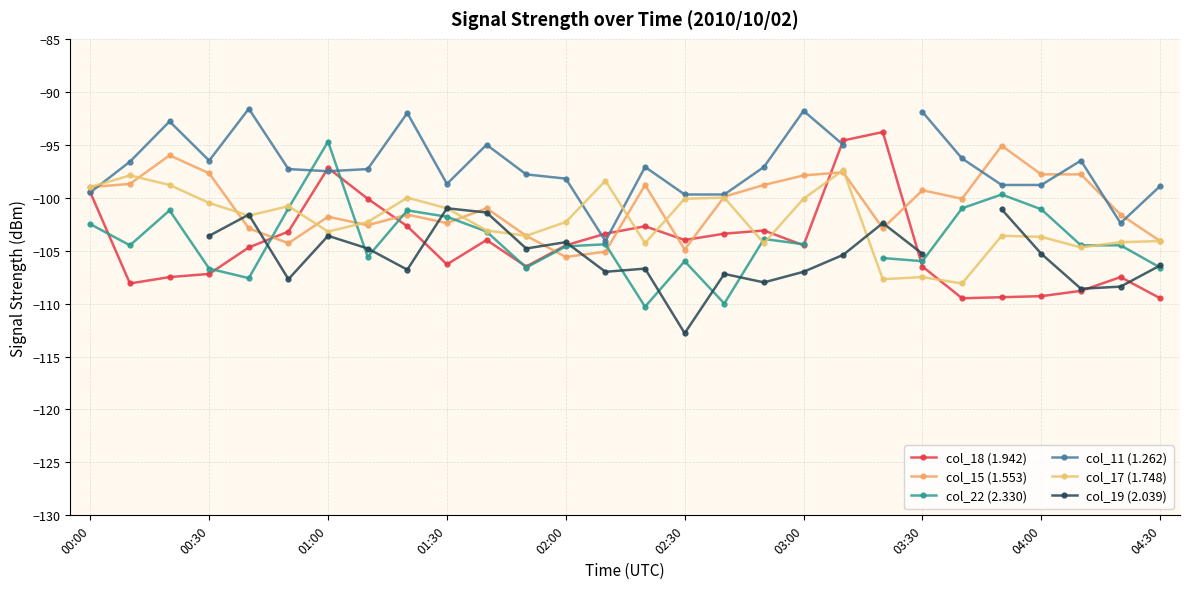

After their last crossing, which series has the higher values: col_17 (1.748) or col_11 (1.262)?

col_11 (1.262)